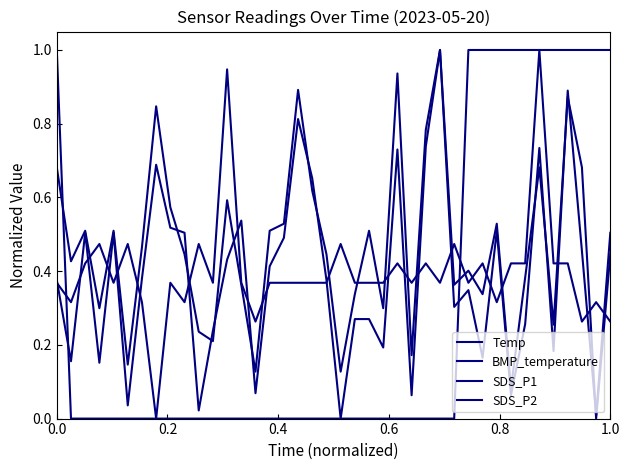

Reading right to left, list all the values displayed in this chart.

Temp: 0.3	0.3	0.3	0.4	0.4	1.0	0.4	0.4	0.3	0.4	0.4	0.5	0.4	0.4	0.4	0.4	0.4	0.4	0.4	0.5	0.4	0.4	0.4	0.4	0.4	0.3	0.4	0.9	0.4	0.5	0.3	0.4	0.0	0.3	0.5	0.4	0.5	0.4	0.3	0.4
BMP_temperature: 1.0	1.0	1.0	1.0	1.0	1.0	1.0	1.0	1.0	1.0	1.0	0.0	0.0	0.0	0.0	0.0	0.0	0.0	0.0	0.0	0.0	0.0	0.0	0.0	0.0	0.0	0.0	0.0	0.0	0.0	0.0	0.0	0.0	0.0	0.0	0.0	0.0	0.0	0.0	1.0
SDS_P1: 0.5	0.0	0.5	0.9	0.2	0.7	0.3	0.1	0.5	0.2	0.3	0.3	1.0	0.7	0.1	0.7	0.2	0.3	0.3	0.0	0.4	0.7	0.8	0.5	0.4	0.1	0.5	0.4	0.2	0.0	0.5	0.5	0.7	0.4	0.0	0.5	0.2	0.5	0.2	0.4
SDS_P2: 0.4	0.0	0.7	0.9	0.3	0.7	0.4	0.1	0.5	0.3	0.4	0.4	1.0	0.8	0.2	0.9	0.3	0.5	0.3	0.1	0.4	0.6	0.9	0.5	0.5	0.1	0.4	0.6	0.2	0.2	0.4	0.6	0.8	0.5	0.1	0.5	0.3	0.5	0.4	0.7